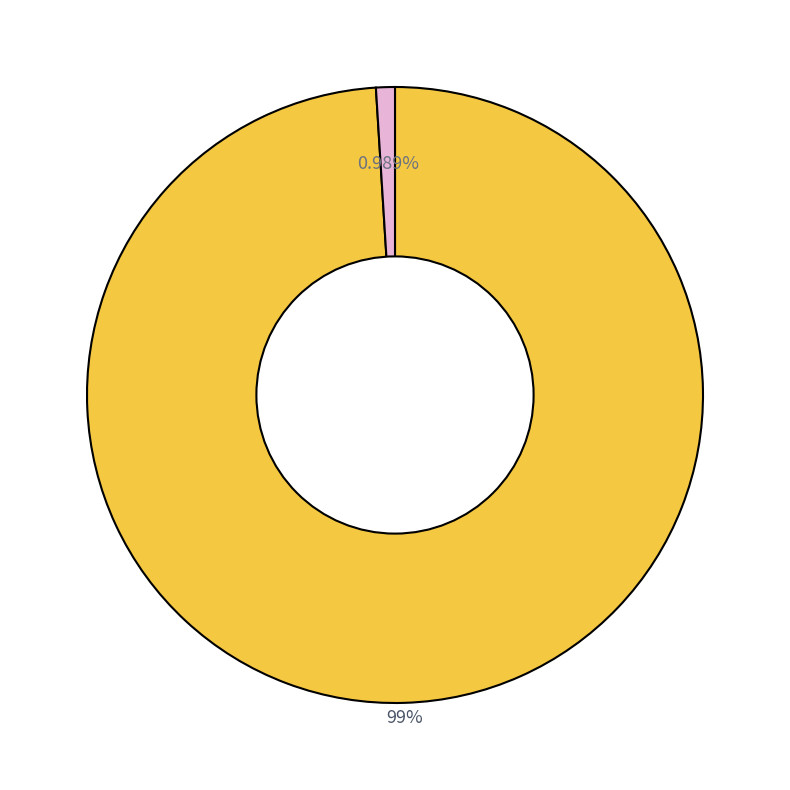

To the nearest percent, what is the difference between the largest and smallest slice percentages?

98%